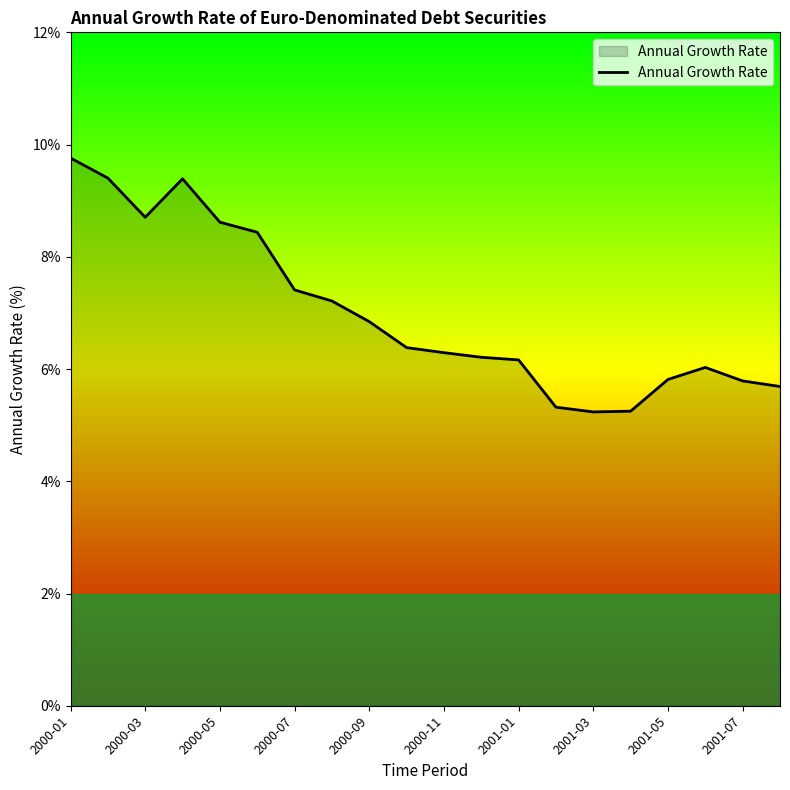

What is the greatest value displayed?

9.8